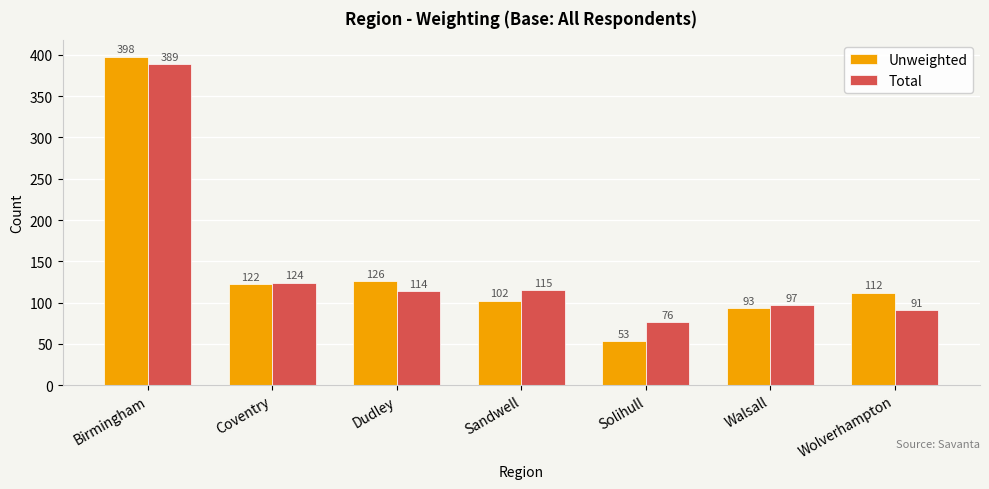

How many bars are there in total?

14